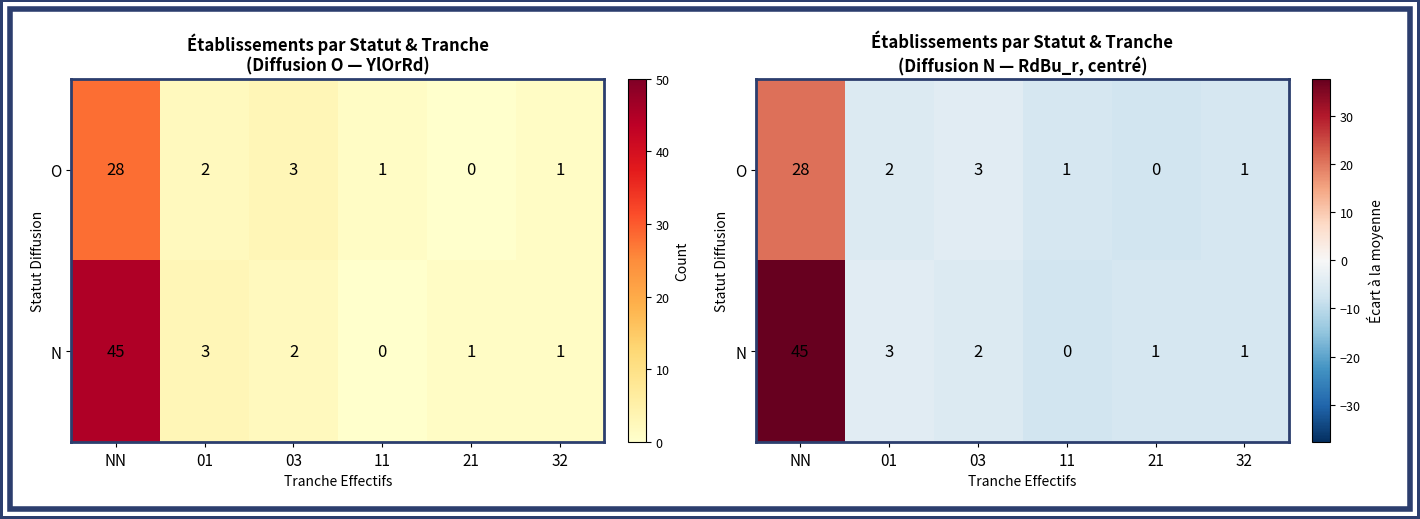

At which label does N first exceed -5?

NN